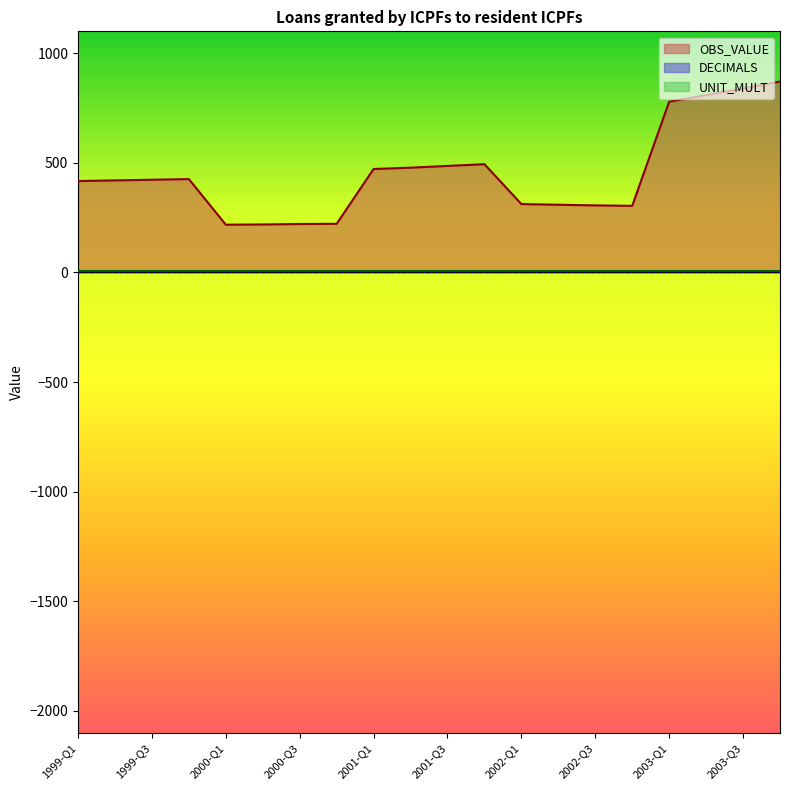

True or false: OBS_VALUE has more than 1 points higher than both neighbors.

True